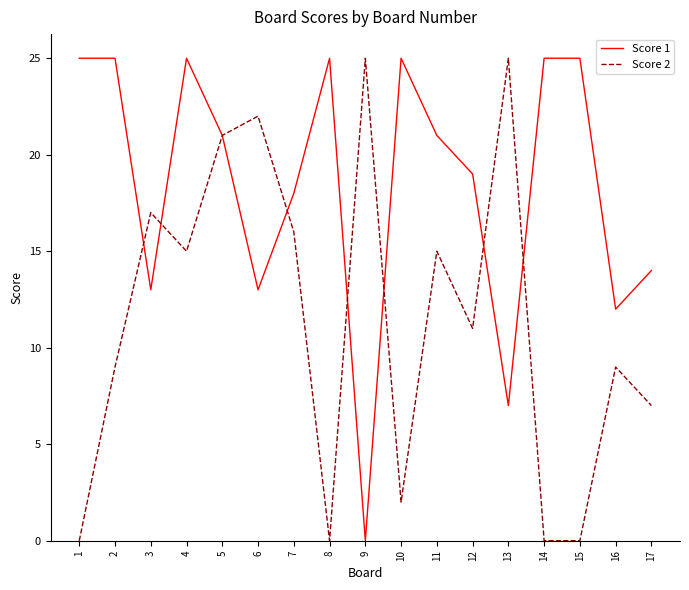

What value does the Score 2 series have at 6?

22